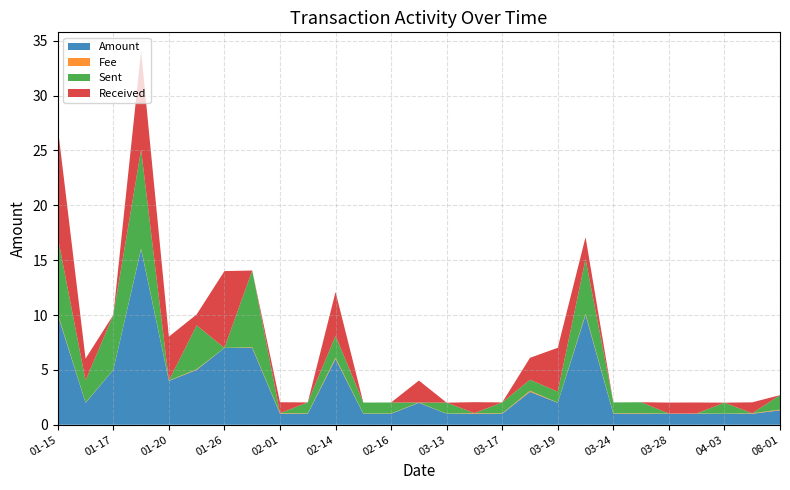

Reading left to right, transcribe all the data shown in this chart.

Amount: 10.0	2.0	5.0	16.0	4.0	5.0	7.0	7.0	1.0	1.0	6.0	1.0	1.0	2.0	1.0	1.0	1.0	3.0	2.0	10.0	1.0	1.0	1.0	1.0	1.0	1.0	1.3
Fee: 0.1	0.0	0.0	0.1	0.0	0.1	0.0	0.1	0.1	0.0	0.1	0.0	0.0	0.0	0.0	0.1	0.0	0.1	0.0	0.1	0.0	0.1	0.0	0.0	0.0	0.0	0.1
Sent: 7.0	2.0	5.0	9.0	0.0	4.0	0.0	7.0	0.0	1.0	2.0	1.0	1.0	0.0	1.0	0.0	1.0	1.0	1.0	5.0	1.0	1.0	0.0	0.0	1.0	0.0	1.3
Received: 10.0	2.0	0.0	9.0	4.0	1.0	7.0	0.0	1.0	0.0	4.0	0.0	0.0	2.0	0.0	1.0	0.0	2.0	4.0	2.0	0.0	0.0	1.0	1.0	0.0	1.0	0.0